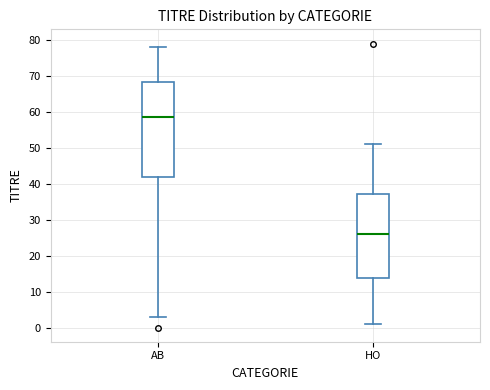

Reading left to right, read every box against the y-axis: the position of its median line, the range the box covers, and the ends of its whiskers. The values are not printed on the chart, so give them approximately, as read against the axis.

AB: median 59, box 42 to 68, whiskers 3 to 78
HO: median 26, box 14 to 37, whiskers 1 to 51